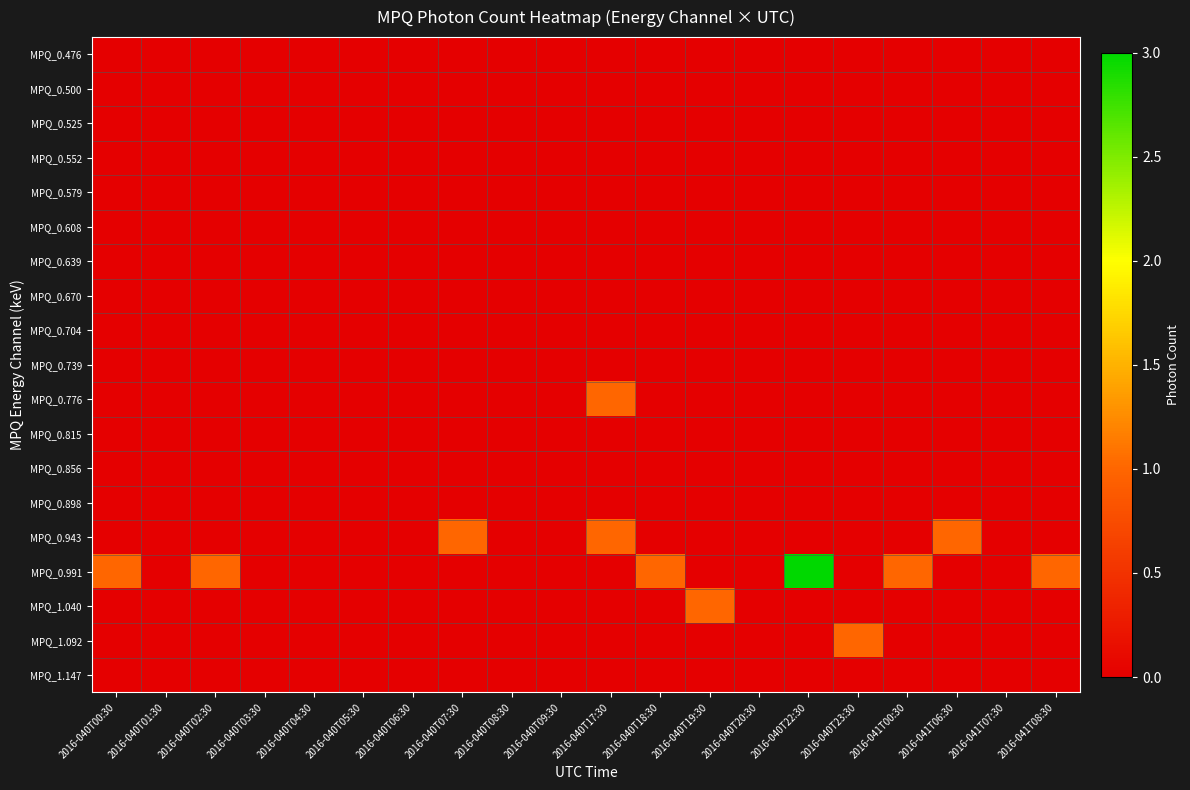

Reading left to right, extract all data points from this chart.

MPQ_0.476: 2016-040T00:30=0	2016-040T01:30=0	2016-040T02:30=0	2016-040T03:30=0	2016-040T04:30=0	2016-040T05:30=0	2016-040T06:30=0	2016-040T07:30=0	2016-040T08:30=0	2016-040T09:30=0	2016-040T17:30=0	2016-040T18:30=0	2016-040T19:30=0	2016-040T20:30=0	2016-040T22:30=0	2016-040T23:30=0	2016-041T00:30=0	2016-041T06:30=0	2016-041T07:30=0	2016-041T08:30=0
MPQ_0.500: 2016-040T00:30=0	2016-040T01:30=0	2016-040T02:30=0	2016-040T03:30=0	2016-040T04:30=0	2016-040T05:30=0	2016-040T06:30=0	2016-040T07:30=0	2016-040T08:30=0	2016-040T09:30=0	2016-040T17:30=0	2016-040T18:30=0	2016-040T19:30=0	2016-040T20:30=0	2016-040T22:30=0	2016-040T23:30=0	2016-041T00:30=0	2016-041T06:30=0	2016-041T07:30=0	2016-041T08:30=0
MPQ_0.525: 2016-040T00:30=0	2016-040T01:30=0	2016-040T02:30=0	2016-040T03:30=0	2016-040T04:30=0	2016-040T05:30=0	2016-040T06:30=0	2016-040T07:30=0	2016-040T08:30=0	2016-040T09:30=0	2016-040T17:30=0	2016-040T18:30=0	2016-040T19:30=0	2016-040T20:30=0	2016-040T22:30=0	2016-040T23:30=0	2016-041T00:30=0	2016-041T06:30=0	2016-041T07:30=0	2016-041T08:30=0
MPQ_0.552: 2016-040T00:30=0	2016-040T01:30=0	2016-040T02:30=0	2016-040T03:30=0	2016-040T04:30=0	2016-040T05:30=0	2016-040T06:30=0	2016-040T07:30=0	2016-040T08:30=0	2016-040T09:30=0	2016-040T17:30=0	2016-040T18:30=0	2016-040T19:30=0	2016-040T20:30=0	2016-040T22:30=0	2016-040T23:30=0	2016-041T00:30=0	2016-041T06:30=0	2016-041T07:30=0	2016-041T08:30=0
MPQ_0.579: 2016-040T00:30=0	2016-040T01:30=0	2016-040T02:30=0	2016-040T03:30=0	2016-040T04:30=0	2016-040T05:30=0	2016-040T06:30=0	2016-040T07:30=0	2016-040T08:30=0	2016-040T09:30=0	2016-040T17:30=0	2016-040T18:30=0	2016-040T19:30=0	2016-040T20:30=0	2016-040T22:30=0	2016-040T23:30=0	2016-041T00:30=0	2016-041T06:30=0	2016-041T07:30=0	2016-041T08:30=0
MPQ_0.608: 2016-040T00:30=0	2016-040T01:30=0	2016-040T02:30=0	2016-040T03:30=0	2016-040T04:30=0	2016-040T05:30=0	2016-040T06:30=0	2016-040T07:30=0	2016-040T08:30=0	2016-040T09:30=0	2016-040T17:30=0	2016-040T18:30=0	2016-040T19:30=0	2016-040T20:30=0	2016-040T22:30=0	2016-040T23:30=0	2016-041T00:30=0	2016-041T06:30=0	2016-041T07:30=0	2016-041T08:30=0
MPQ_0.639: 2016-040T00:30=0	2016-040T01:30=0	2016-040T02:30=0	2016-040T03:30=0	2016-040T04:30=0	2016-040T05:30=0	2016-040T06:30=0	2016-040T07:30=0	2016-040T08:30=0	2016-040T09:30=0	2016-040T17:30=0	2016-040T18:30=0	2016-040T19:30=0	2016-040T20:30=0	2016-040T22:30=0	2016-040T23:30=0	2016-041T00:30=0	2016-041T06:30=0	2016-041T07:30=0	2016-041T08:30=0
MPQ_0.670: 2016-040T00:30=0	2016-040T01:30=0	2016-040T02:30=0	2016-040T03:30=0	2016-040T04:30=0	2016-040T05:30=0	2016-040T06:30=0	2016-040T07:30=0	2016-040T08:30=0	2016-040T09:30=0	2016-040T17:30=0	2016-040T18:30=0	2016-040T19:30=0	2016-040T20:30=0	2016-040T22:30=0	2016-040T23:30=0	2016-041T00:30=0	2016-041T06:30=0	2016-041T07:30=0	2016-041T08:30=0
MPQ_0.704: 2016-040T00:30=0	2016-040T01:30=0	2016-040T02:30=0	2016-040T03:30=0	2016-040T04:30=0	2016-040T05:30=0	2016-040T06:30=0	2016-040T07:30=0	2016-040T08:30=0	2016-040T09:30=0	2016-040T17:30=0	2016-040T18:30=0	2016-040T19:30=0	2016-040T20:30=0	2016-040T22:30=0	2016-040T23:30=0	2016-041T00:30=0	2016-041T06:30=0	2016-041T07:30=0	2016-041T08:30=0
MPQ_0.739: 2016-040T00:30=0	2016-040T01:30=0	2016-040T02:30=0	2016-040T03:30=0	2016-040T04:30=0	2016-040T05:30=0	2016-040T06:30=0	2016-040T07:30=0	2016-040T08:30=0	2016-040T09:30=0	2016-040T17:30=0	2016-040T18:30=0	2016-040T19:30=0	2016-040T20:30=0	2016-040T22:30=0	2016-040T23:30=0	2016-041T00:30=0	2016-041T06:30=0	2016-041T07:30=0	2016-041T08:30=0
MPQ_0.776: 2016-040T00:30=0	2016-040T01:30=0	2016-040T02:30=0	2016-040T03:30=0	2016-040T04:30=0	2016-040T05:30=0	2016-040T06:30=0	2016-040T07:30=0	2016-040T08:30=0	2016-040T09:30=0	2016-040T17:30=1	2016-040T18:30=0	2016-040T19:30=0	2016-040T20:30=0	2016-040T22:30=0	2016-040T23:30=0	2016-041T00:30=0	2016-041T06:30=0	2016-041T07:30=0	2016-041T08:30=0
MPQ_0.815: 2016-040T00:30=0	2016-040T01:30=0	2016-040T02:30=0	2016-040T03:30=0	2016-040T04:30=0	2016-040T05:30=0	2016-040T06:30=0	2016-040T07:30=0	2016-040T08:30=0	2016-040T09:30=0	2016-040T17:30=0	2016-040T18:30=0	2016-040T19:30=0	2016-040T20:30=0	2016-040T22:30=0	2016-040T23:30=0	2016-041T00:30=0	2016-041T06:30=0	2016-041T07:30=0	2016-041T08:30=0
MPQ_0.856: 2016-040T00:30=0	2016-040T01:30=0	2016-040T02:30=0	2016-040T03:30=0	2016-040T04:30=0	2016-040T05:30=0	2016-040T06:30=0	2016-040T07:30=0	2016-040T08:30=0	2016-040T09:30=0	2016-040T17:30=0	2016-040T18:30=0	2016-040T19:30=0	2016-040T20:30=0	2016-040T22:30=0	2016-040T23:30=0	2016-041T00:30=0	2016-041T06:30=0	2016-041T07:30=0	2016-041T08:30=0
MPQ_0.898: 2016-040T00:30=0	2016-040T01:30=0	2016-040T02:30=0	2016-040T03:30=0	2016-040T04:30=0	2016-040T05:30=0	2016-040T06:30=0	2016-040T07:30=0	2016-040T08:30=0	2016-040T09:30=0	2016-040T17:30=0	2016-040T18:30=0	2016-040T19:30=0	2016-040T20:30=0	2016-040T22:30=0	2016-040T23:30=0	2016-041T00:30=0	2016-041T06:30=0	2016-041T07:30=0	2016-041T08:30=0
MPQ_0.943: 2016-040T00:30=0	2016-040T01:30=0	2016-040T02:30=0	2016-040T03:30=0	2016-040T04:30=0	2016-040T05:30=0	2016-040T06:30=0	2016-040T07:30=1	2016-040T08:30=0	2016-040T09:30=0	2016-040T17:30=1	2016-040T18:30=0	2016-040T19:30=0	2016-040T20:30=0	2016-040T22:30=0	2016-040T23:30=0	2016-041T00:30=0	2016-041T06:30=1	2016-041T07:30=0	2016-041T08:30=0
MPQ_0.991: 2016-040T00:30=1	2016-040T01:30=0	2016-040T02:30=1	2016-040T03:30=0	2016-040T04:30=0	2016-040T05:30=0	2016-040T06:30=0	2016-040T07:30=0	2016-040T08:30=0	2016-040T09:30=0	2016-040T17:30=0	2016-040T18:30=1	2016-040T19:30=0	2016-040T20:30=0	2016-040T22:30=3	2016-040T23:30=0	2016-041T00:30=1	2016-041T06:30=0	2016-041T07:30=0	2016-041T08:30=1
MPQ_1.040: 2016-040T00:30=0	2016-040T01:30=0	2016-040T02:30=0	2016-040T03:30=0	2016-040T04:30=0	2016-040T05:30=0	2016-040T06:30=0	2016-040T07:30=0	2016-040T08:30=0	2016-040T09:30=0	2016-040T17:30=0	2016-040T18:30=0	2016-040T19:30=1	2016-040T20:30=0	2016-040T22:30=0	2016-040T23:30=0	2016-041T00:30=0	2016-041T06:30=0	2016-041T07:30=0	2016-041T08:30=0
MPQ_1.092: 2016-040T00:30=0	2016-040T01:30=0	2016-040T02:30=0	2016-040T03:30=0	2016-040T04:30=0	2016-040T05:30=0	2016-040T06:30=0	2016-040T07:30=0	2016-040T08:30=0	2016-040T09:30=0	2016-040T17:30=0	2016-040T18:30=0	2016-040T19:30=0	2016-040T20:30=0	2016-040T22:30=0	2016-040T23:30=1	2016-041T00:30=0	2016-041T06:30=0	2016-041T07:30=0	2016-041T08:30=0
MPQ_1.147: 2016-040T00:30=0	2016-040T01:30=0	2016-040T02:30=0	2016-040T03:30=0	2016-040T04:30=0	2016-040T05:30=0	2016-040T06:30=0	2016-040T07:30=0	2016-040T08:30=0	2016-040T09:30=0	2016-040T17:30=0	2016-040T18:30=0	2016-040T19:30=0	2016-040T20:30=0	2016-040T22:30=0	2016-040T23:30=0	2016-041T00:30=0	2016-041T06:30=0	2016-041T07:30=0	2016-041T08:30=0